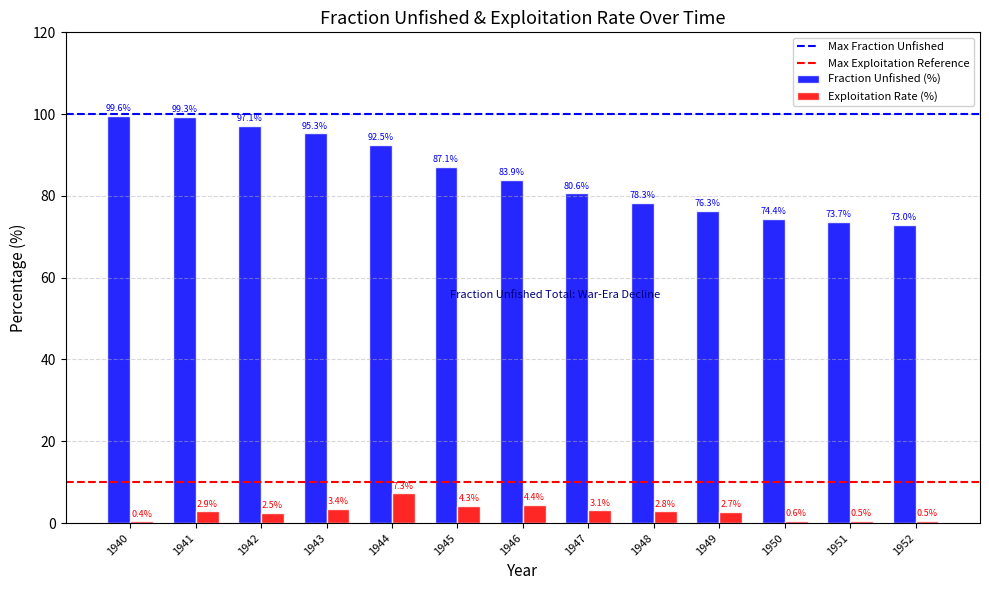

How many categories are shown in the chart?

13